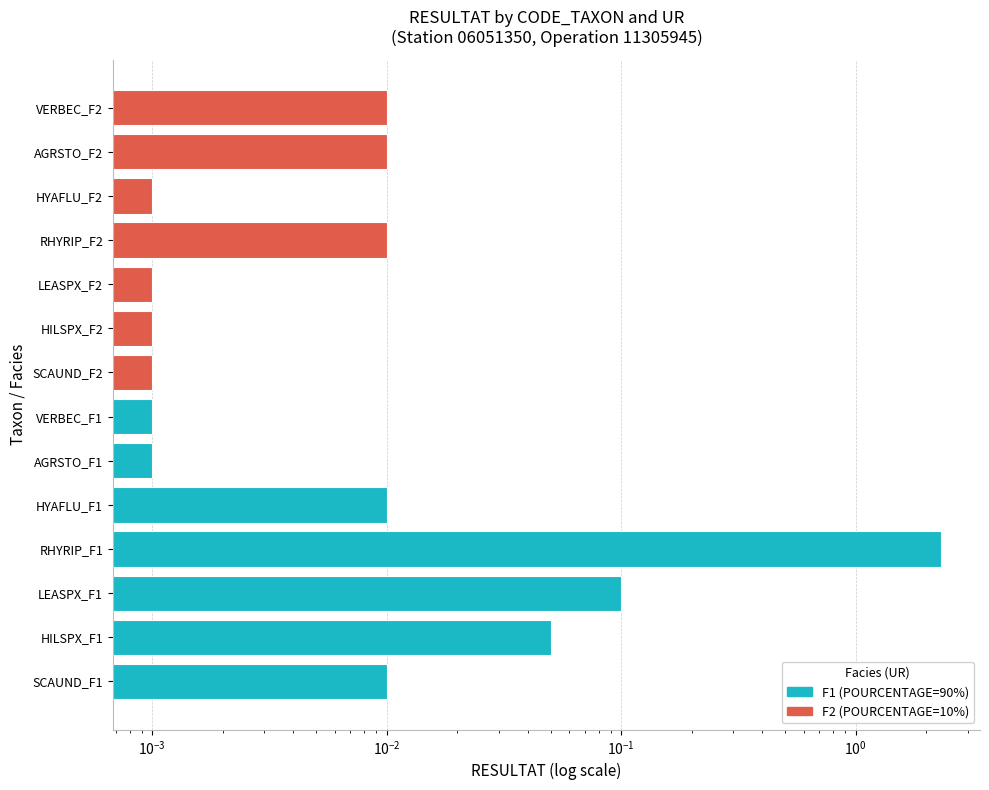

True or false: F1 (90%) has a value of 0.0 at SCAUND_F1.

False